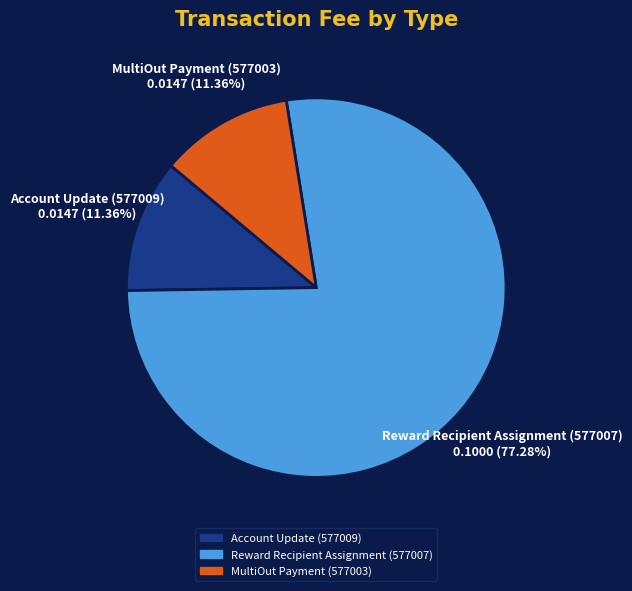

Do MultiOut Payment (577003) and Account Update (577009) together represent more than half of the pie?

No